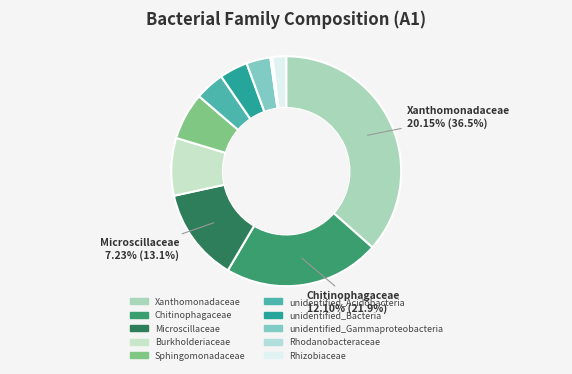

What percentage is the Microscillaceae slice, to the nearest percent?

13%